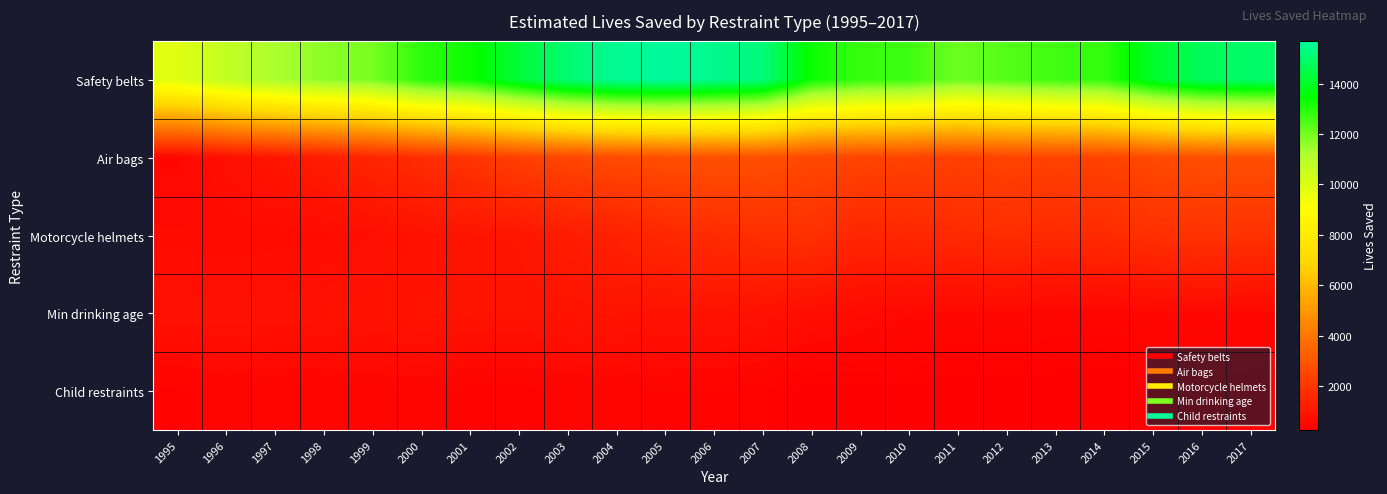

What is the minimum value shown in the chart?

253